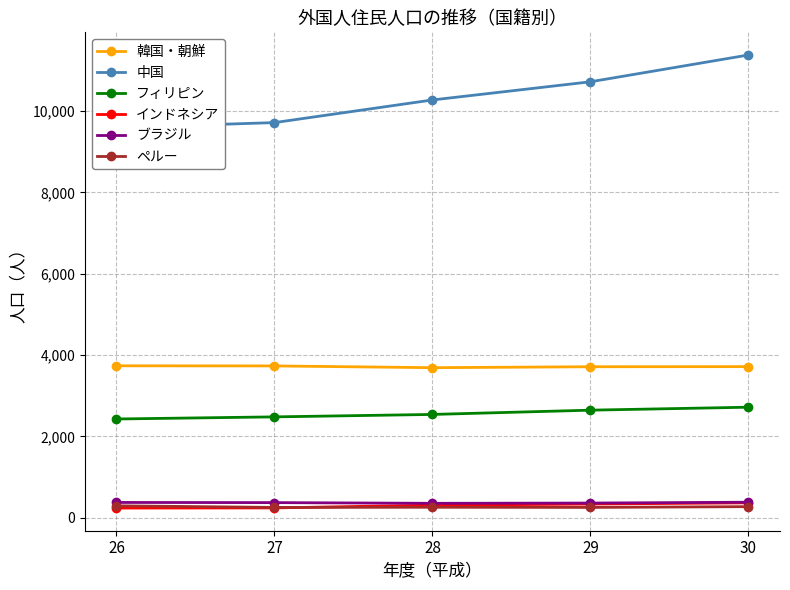

At which label does ペルー first exceed 256?

26